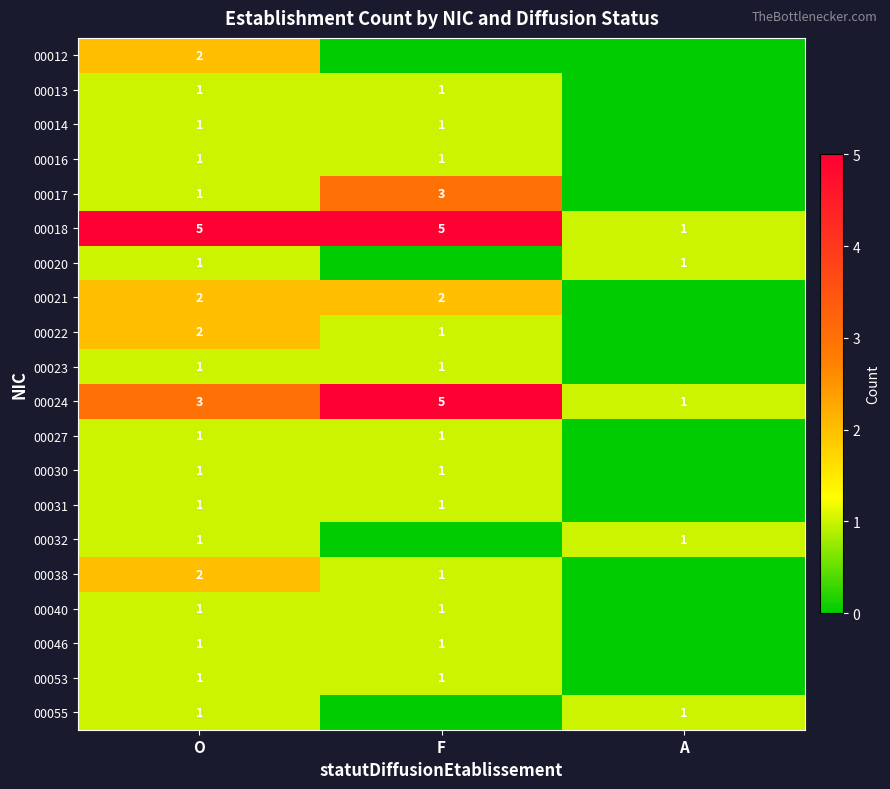

Is the value of 00021 at O greater than the value of 00030 at O?

Yes